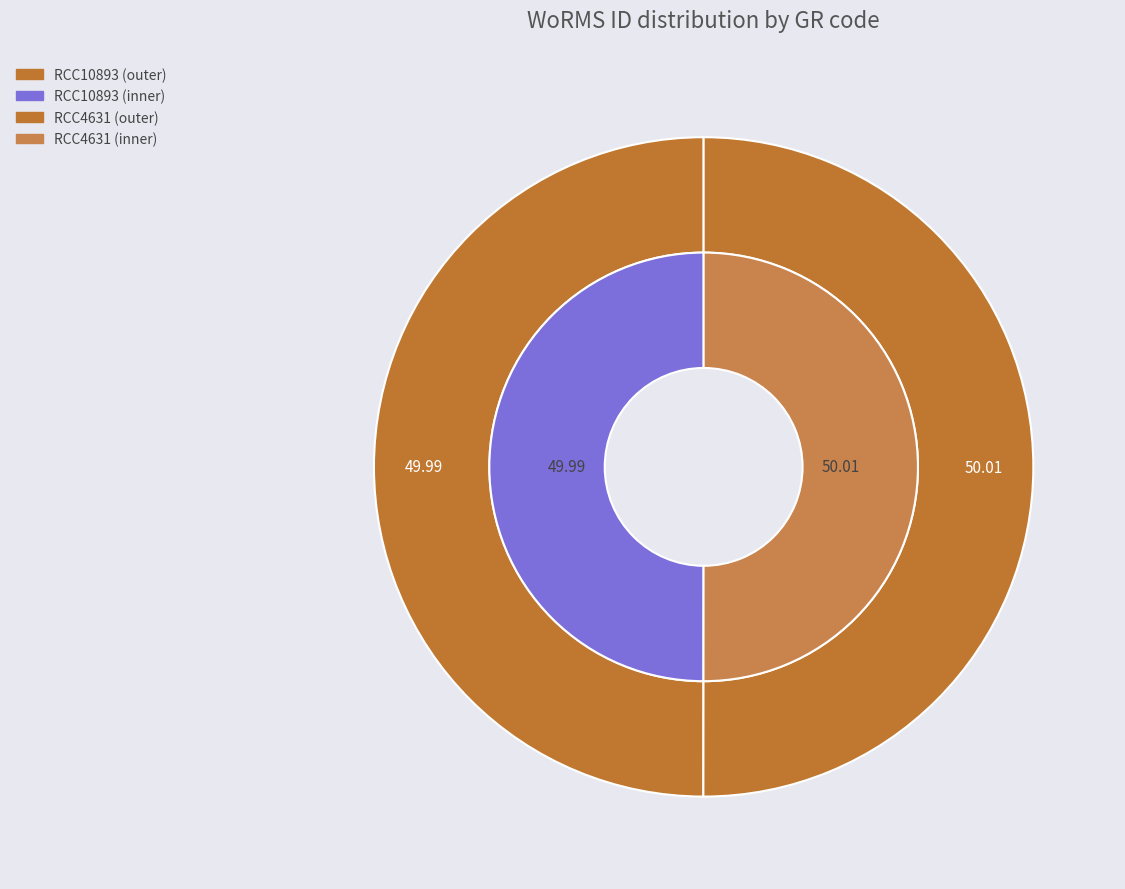

To the nearest percent, what percentage of the pie is RCC10893?

50%